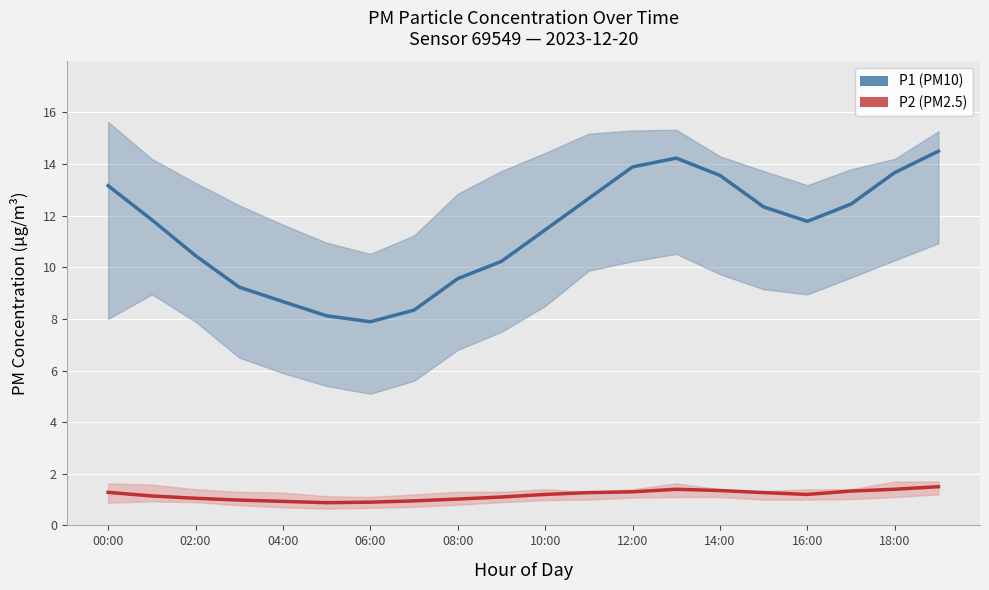

What is the average value of the P1 (PM10) series?

11.4